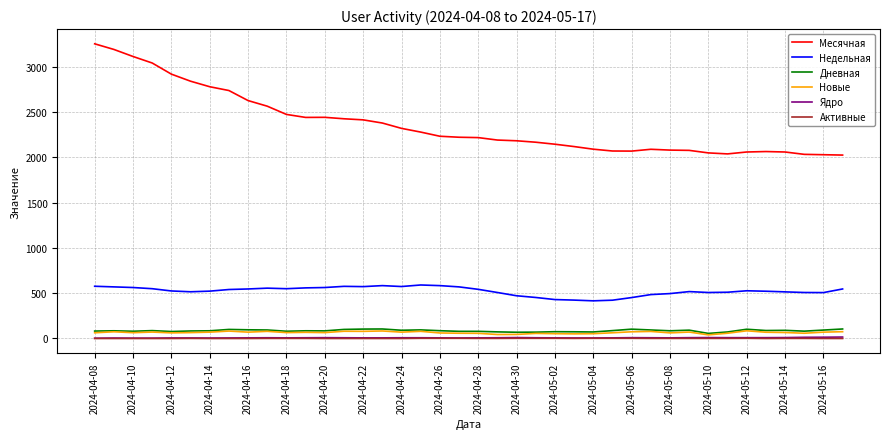

At how many categories does at least one series exceed 828?

40